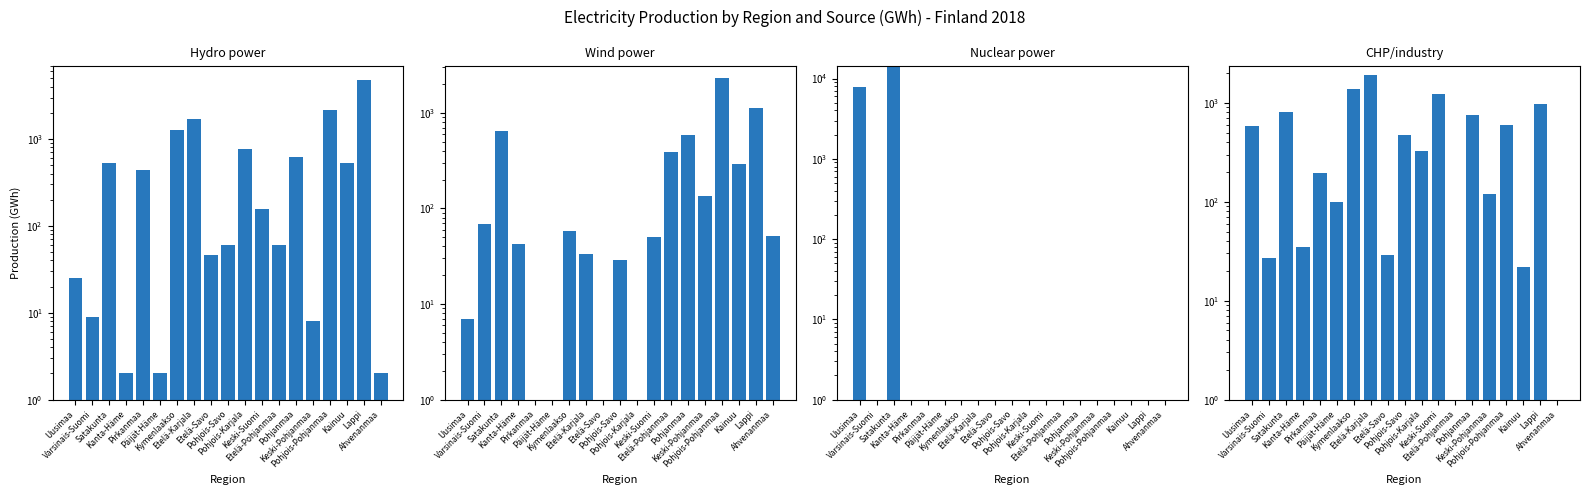

Which series changed the most between Pirkanmaa and Etelä-Savo?

Hydro power